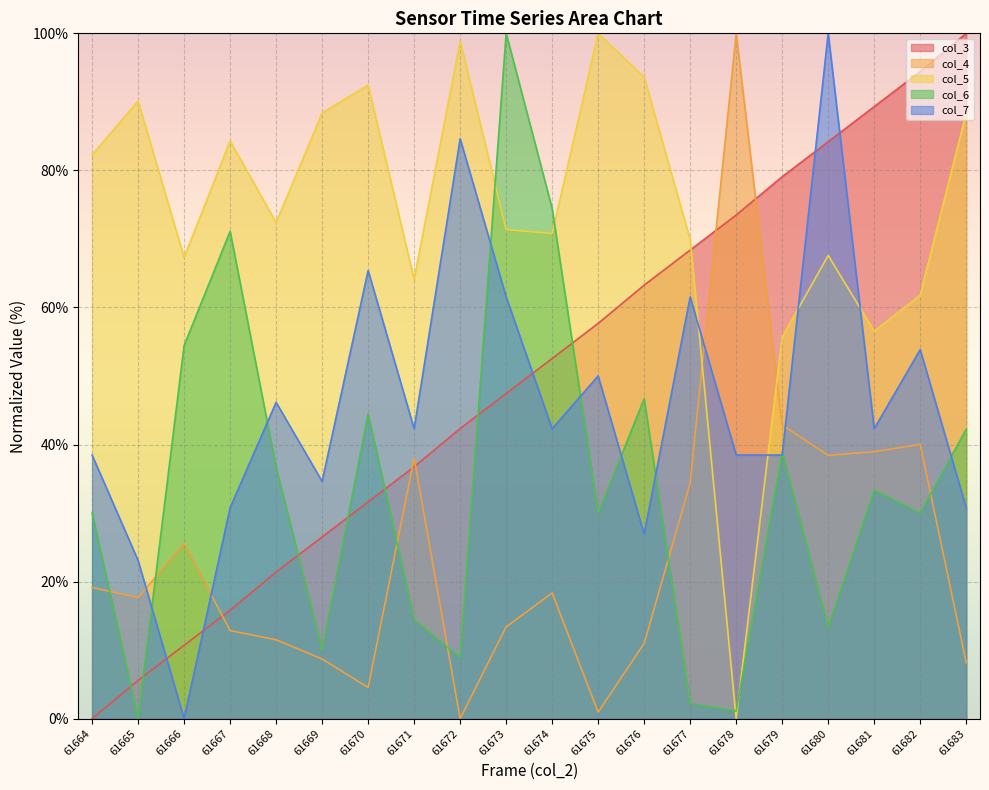

Reading left to right, transcribe all the data shown in this chart.

col_3: 61664=0.0	61665=5.6	61666=10.7	61667=15.8	61668=21.4	61669=26.5	61670=31.6	61671=36.7	61672=42.3	61673=47.4	61674=52.6	61675=57.7	61676=63.3	61677=68.4	61678=73.5	61679=79.1	61680=84.2	61681=89.3	61682=94.4	61683=100.0
col_4: 61664=19.1	61665=17.7	61666=25.6	61667=12.9	61668=11.5	61669=8.7	61670=4.6	61671=38.0	61672=0.0	61673=13.4	61674=18.3	61675=0.9	61676=11.0	61677=34.4	61678=100.0	61679=42.8	61680=38.4	61681=39.0	61682=40.0	61683=8.2
col_5: 61664=82.3	61665=90.1	61666=67.3	61667=84.3	61668=72.4	61669=88.4	61670=92.4	61671=64.1	61672=98.8	61673=71.4	61674=70.8	61675=100.0	61676=93.6	61677=69.9	61678=0.0	61679=55.7	61680=67.6	61681=56.5	61682=61.8	61683=88.4
col_6: 61664=30.0	61665=0.0	61666=54.4	61667=71.1	61668=36.7	61669=10.0	61670=44.4	61671=14.4	61672=8.9	61673=100.0	61674=74.4	61675=30.0	61676=46.7	61677=2.2	61678=1.1	61679=38.9	61680=13.3	61681=33.3	61682=30.0	61683=42.2
col_7: 61664=38.5	61665=23.1	61666=0.0	61667=30.8	61668=46.2	61669=34.6	61670=65.4	61671=42.3	61672=84.6	61673=61.5	61674=42.3	61675=50.0	61676=26.9	61677=61.5	61678=38.5	61679=38.5	61680=100.0	61681=42.3	61682=53.8	61683=30.8